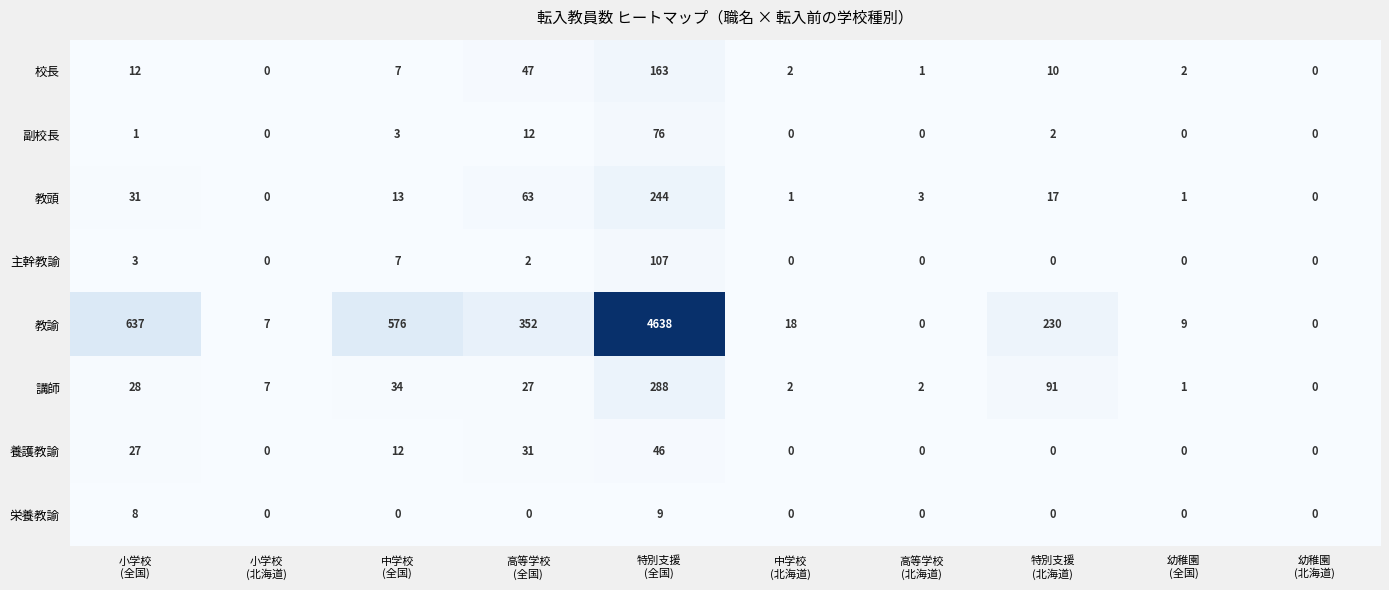

Which series has the widest spread of values?

教諭